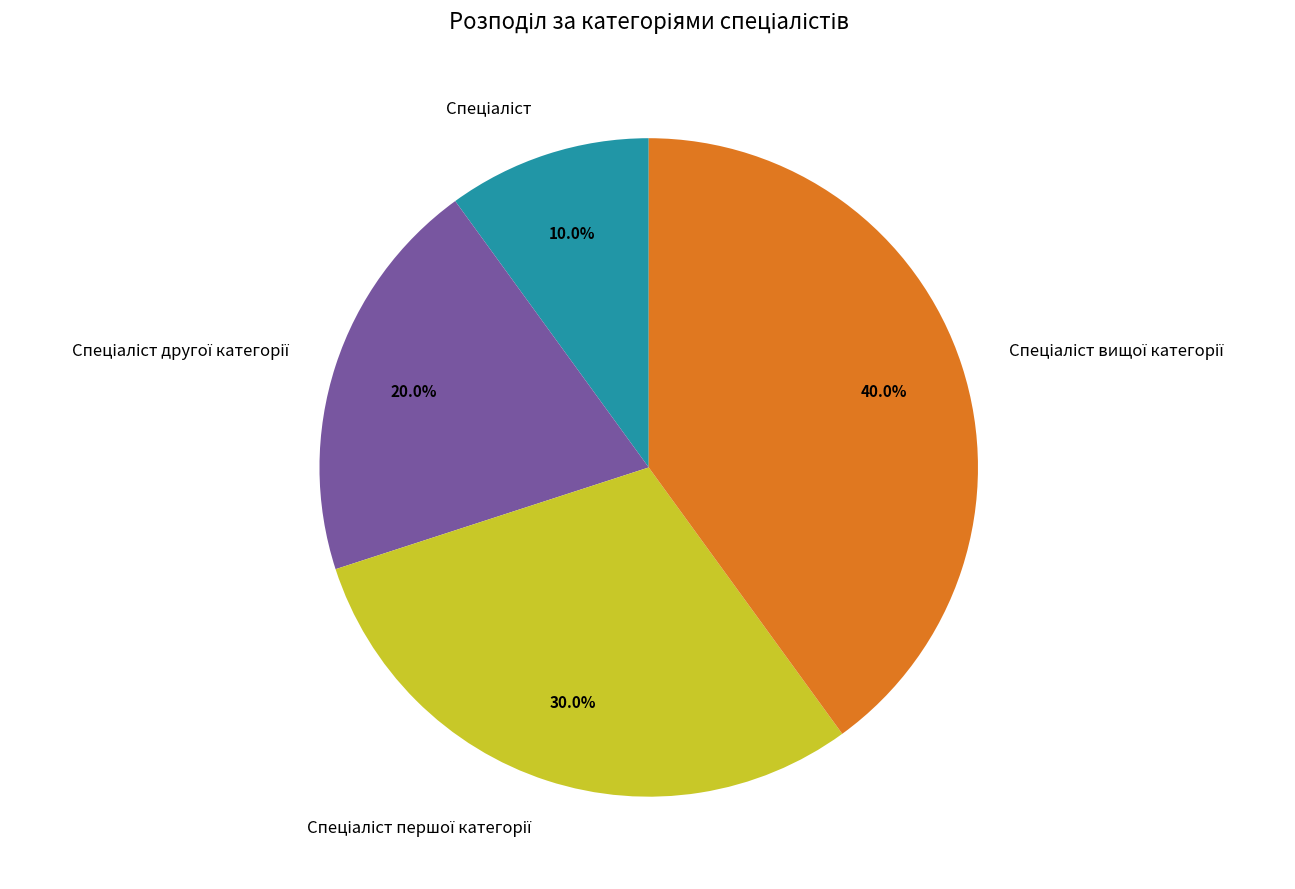

Is there a majority slice in this chart?

No